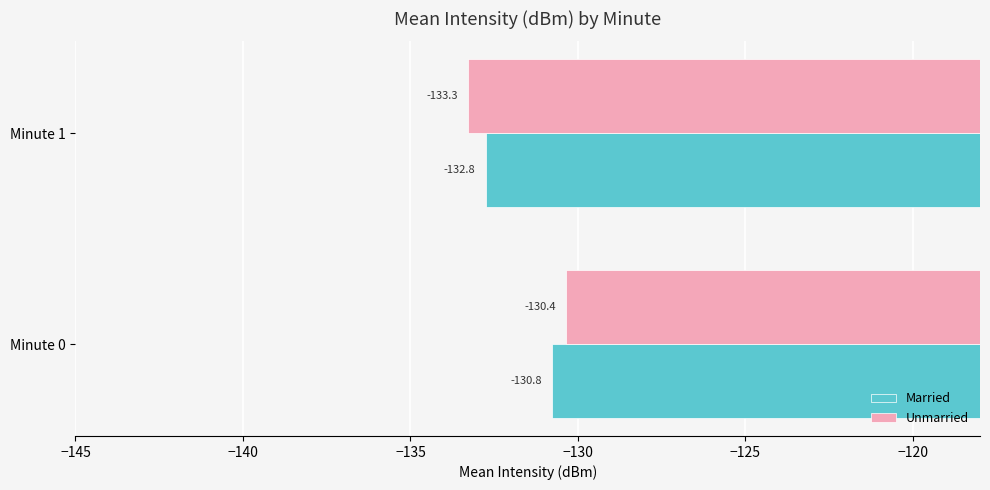

Which series has the widest spread of values?

Unmarried